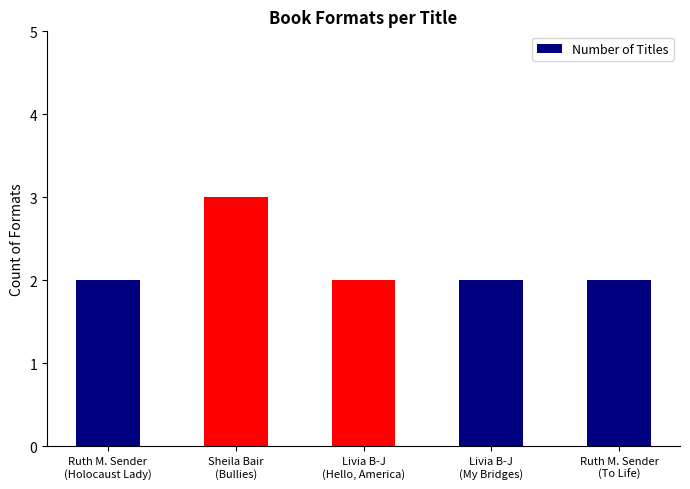

What position from the right is Sheila Bair
(Bullies)?

4